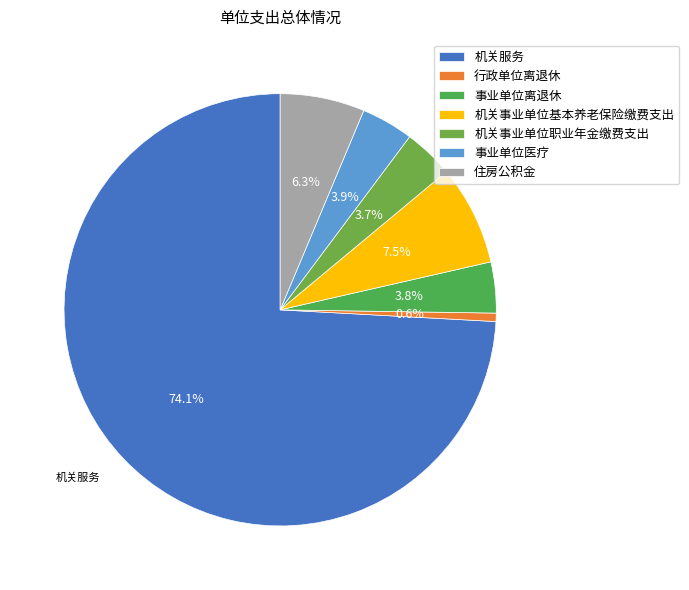

How many slices are in this pie chart?

7